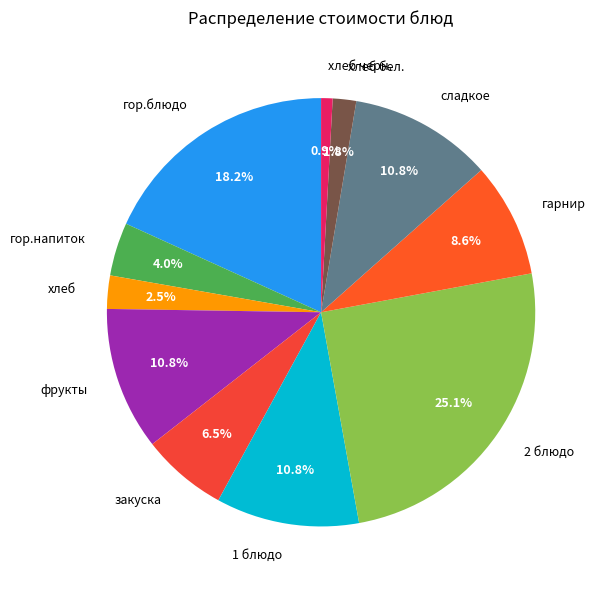

Which slice is the largest?

2 блюдо